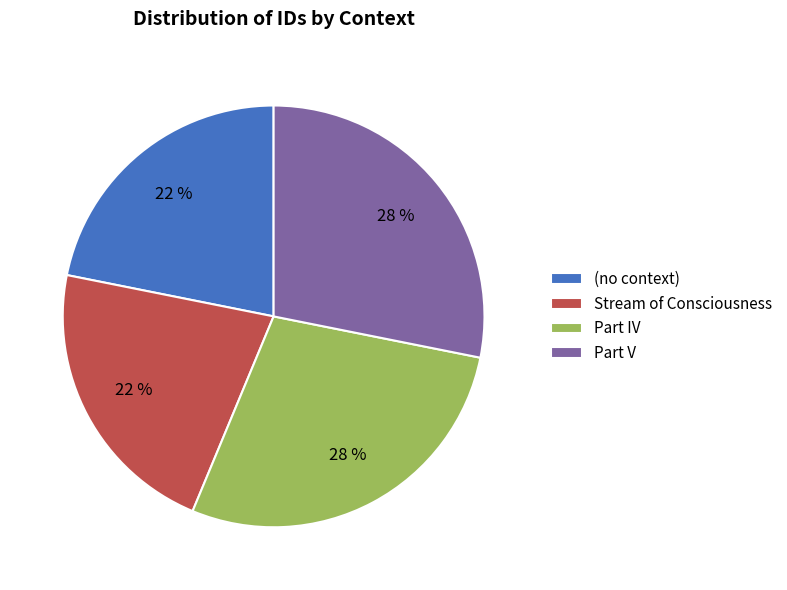

Does any single category account for the majority?

No